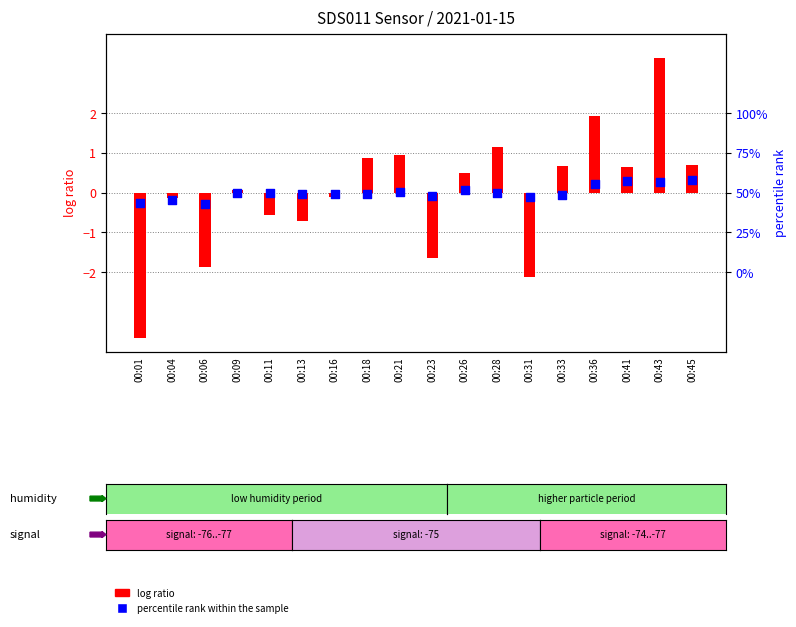

Is the value of percentile rank within the sample at 00:43 greater than the value of log ratio at 00:16?

Yes